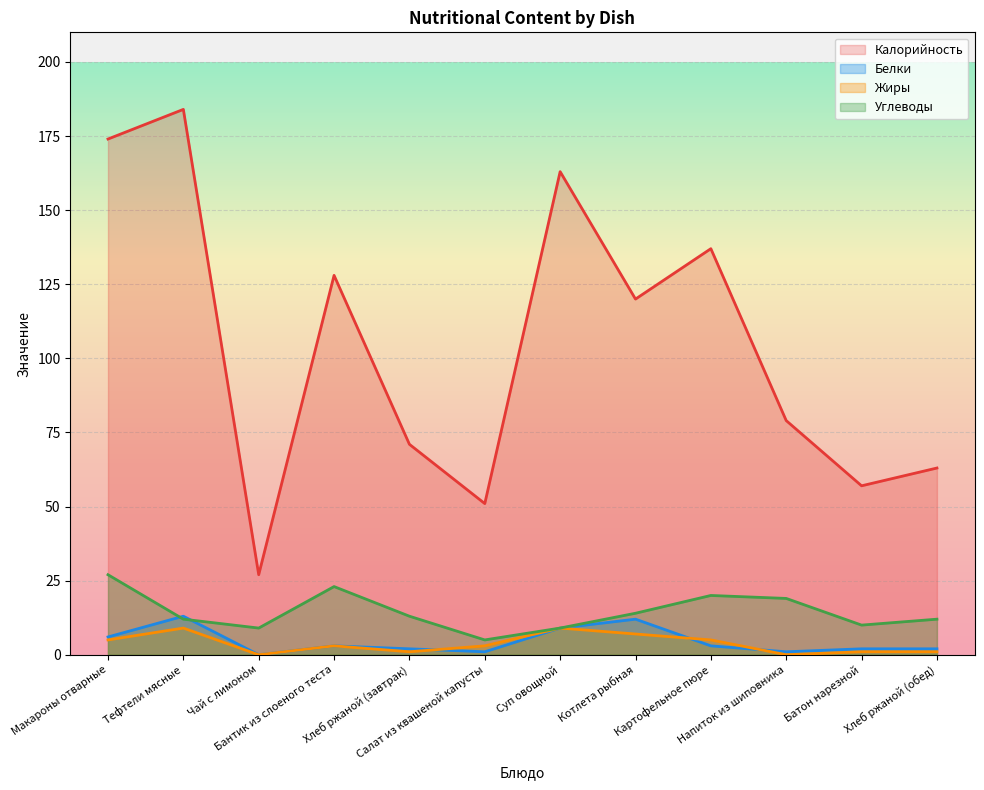

Between Бантик из слоеного теста and Салат из квашеной капусты, which series saw the biggest shift?

Калорийность